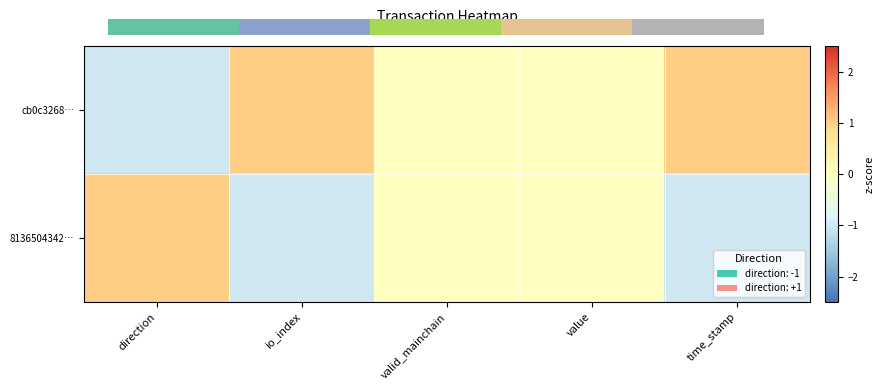

What is the minimum value shown in the chart?

-1